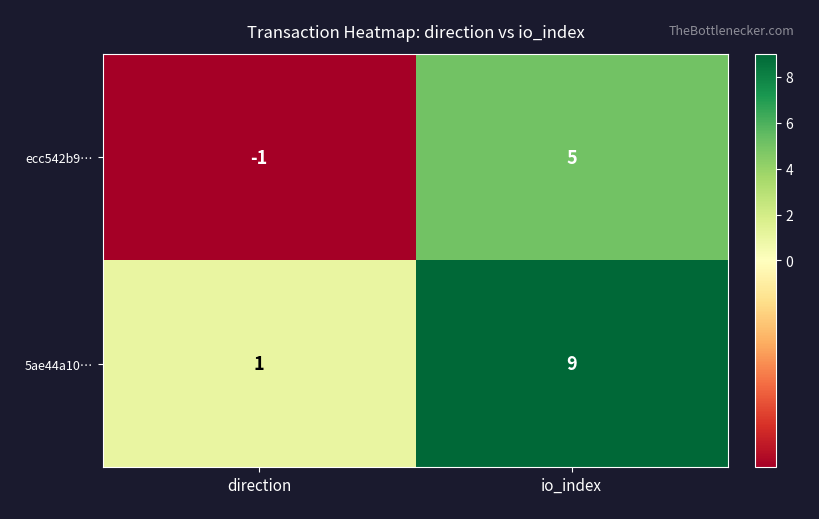

List the labels in order of 5ae44a10… value, smallest first.

direction, io_index